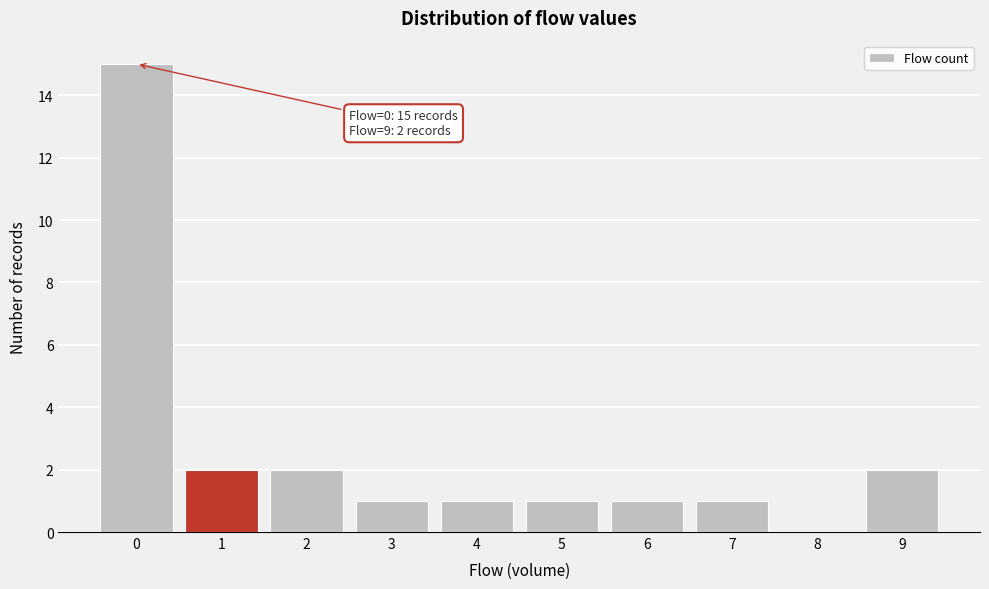

Reading left to right, extract all data points from this chart.

0=15	1=2	2=2	3=1	4=1	5=1	6=1	7=1	8=0	9=2